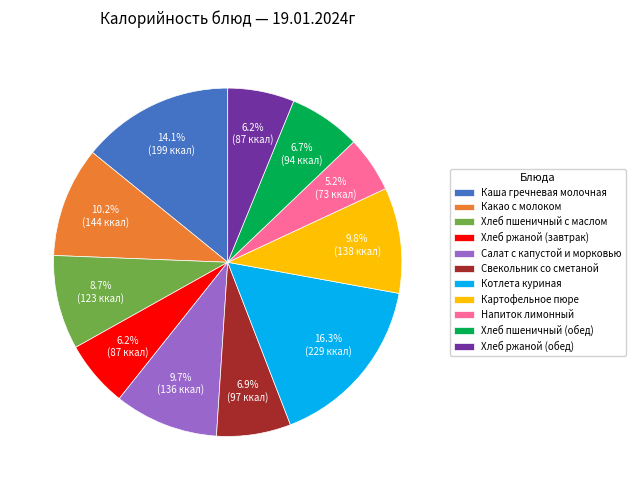

Does Хлеб пшеничный (обед) account for over 50% of the chart?

No